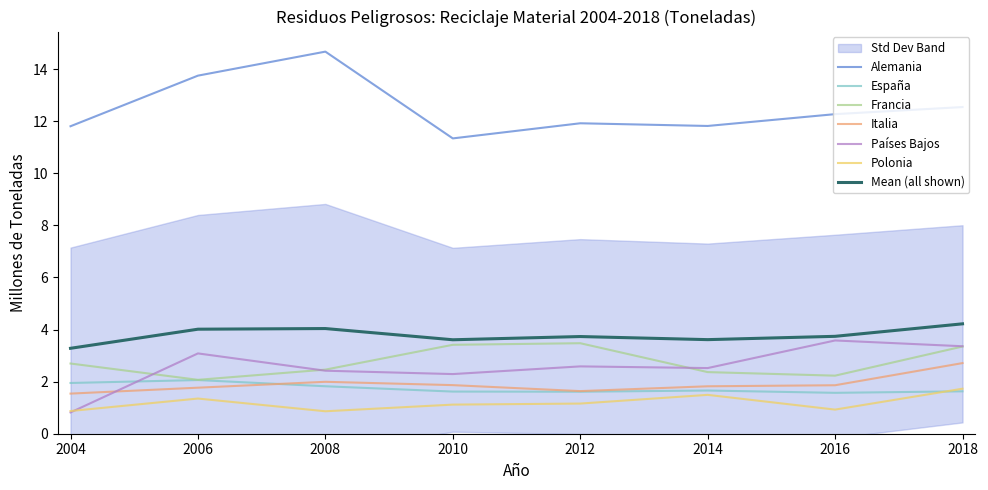

At which label is Italia closest to 2?

2008